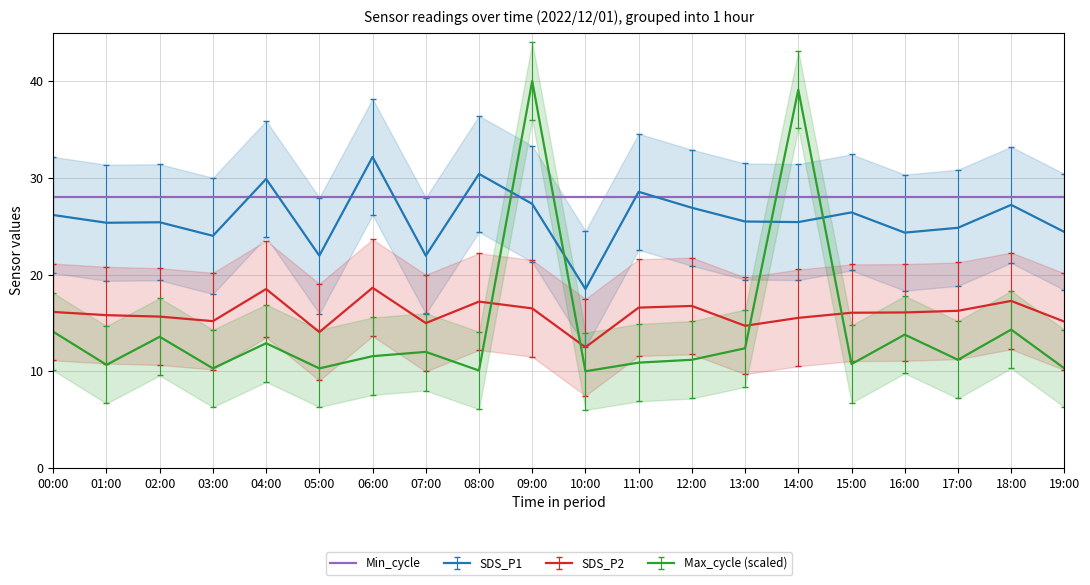

At which category is the sum across all series the highest?

09:00